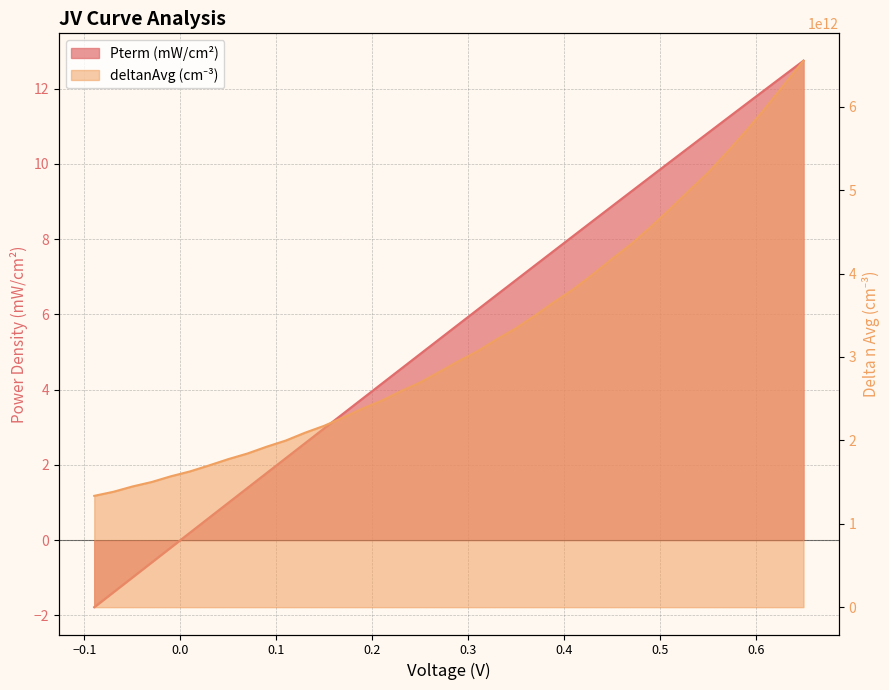

What is the difference between the second highest and minimum values in the Pterm series?

14.1